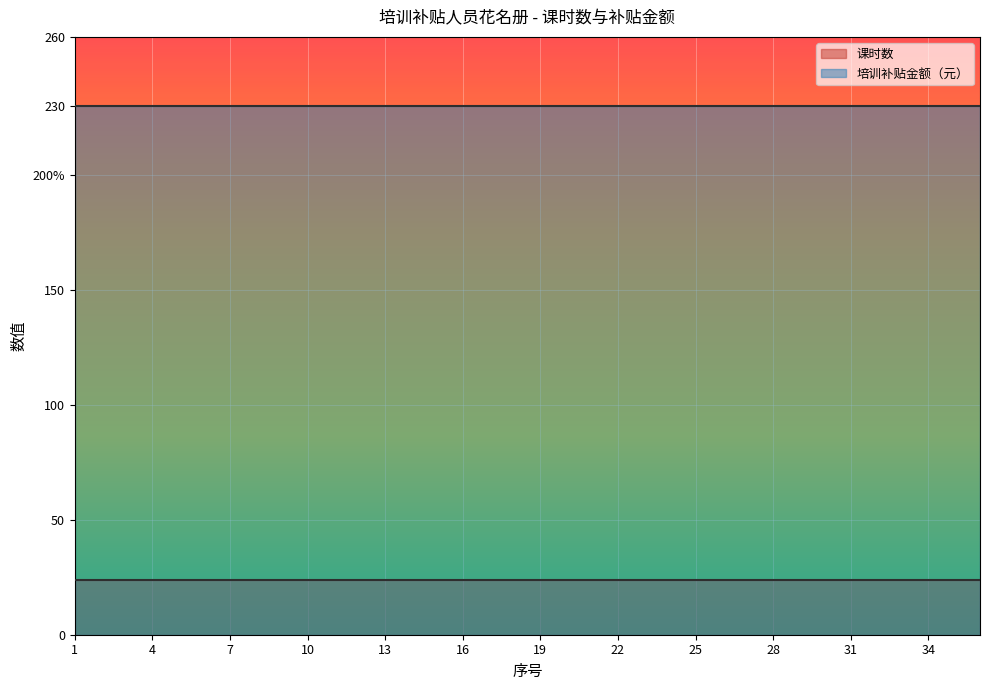

How many lines are shown in the chart?

2